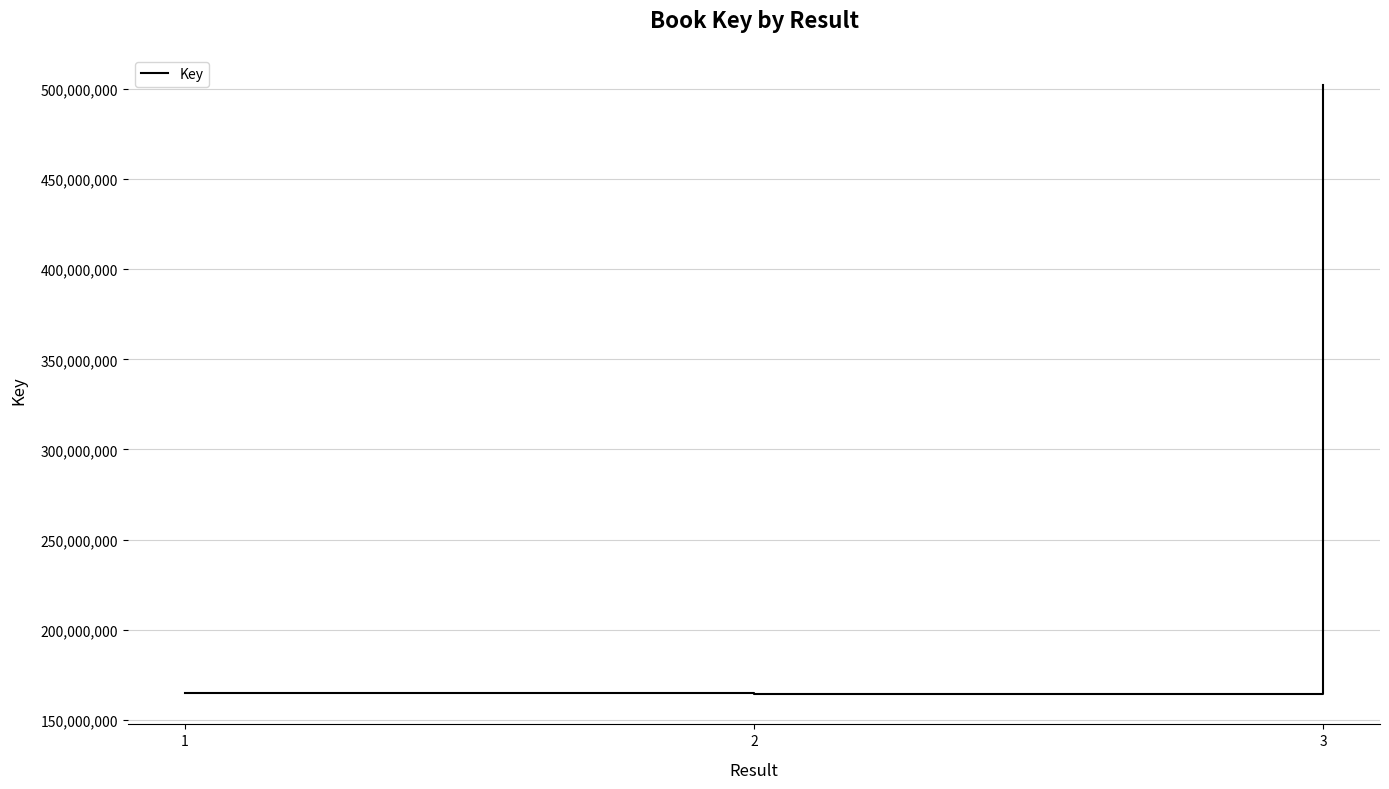

What is the difference between the maximum and minimum values?

337581554